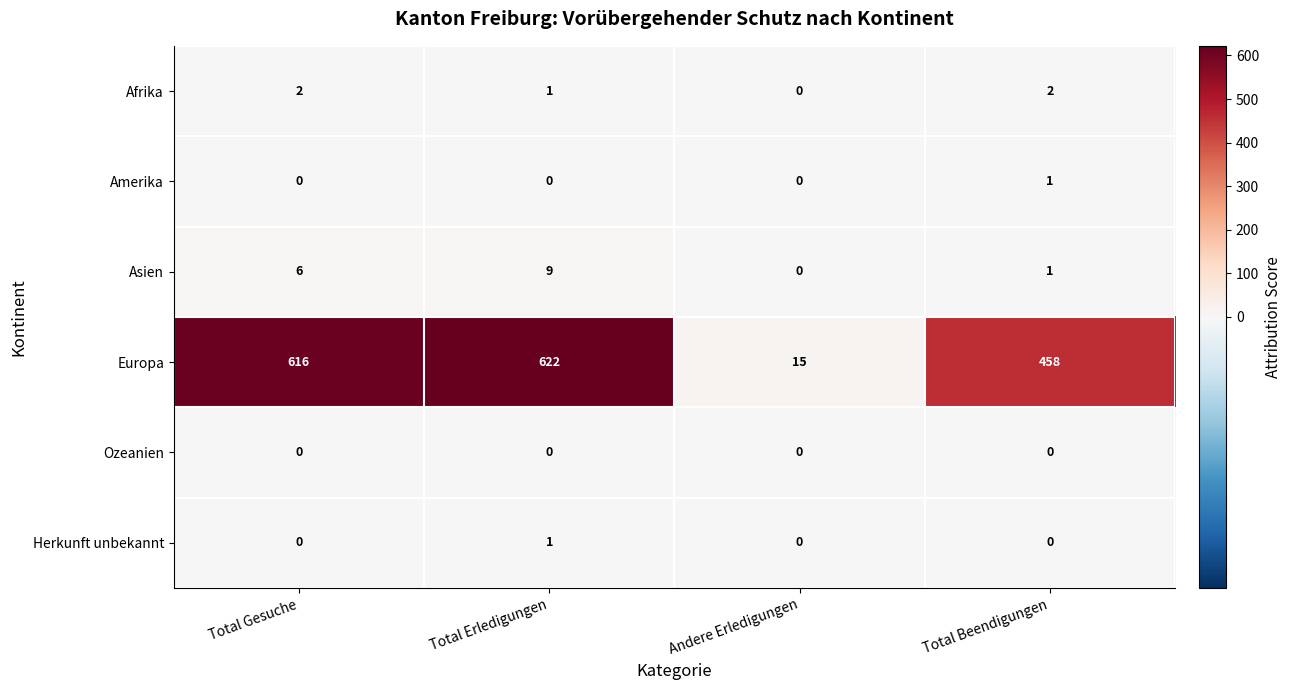

Reading left to right, extract all data points from this chart.

Afrika: Total Gesuche=2	Total Erledigungen=1	Andere Erledigungen=0	Total Beendigungen=2
Amerika: Total Gesuche=0	Total Erledigungen=0	Andere Erledigungen=0	Total Beendigungen=1
Asien: Total Gesuche=6	Total Erledigungen=9	Andere Erledigungen=0	Total Beendigungen=1
Europa: Total Gesuche=616	Total Erledigungen=622	Andere Erledigungen=15	Total Beendigungen=458
Ozeanien: Total Gesuche=0	Total Erledigungen=0	Andere Erledigungen=0	Total Beendigungen=0
Herkunft unbekannt: Total Gesuche=0	Total Erledigungen=1	Andere Erledigungen=0	Total Beendigungen=0